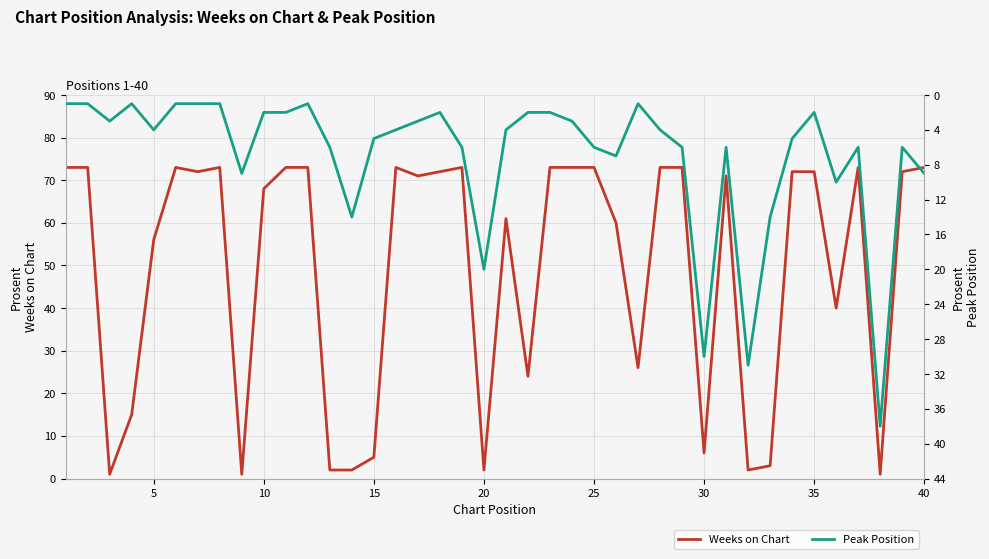

What is the highest value of the Weeks on Chart series?

73